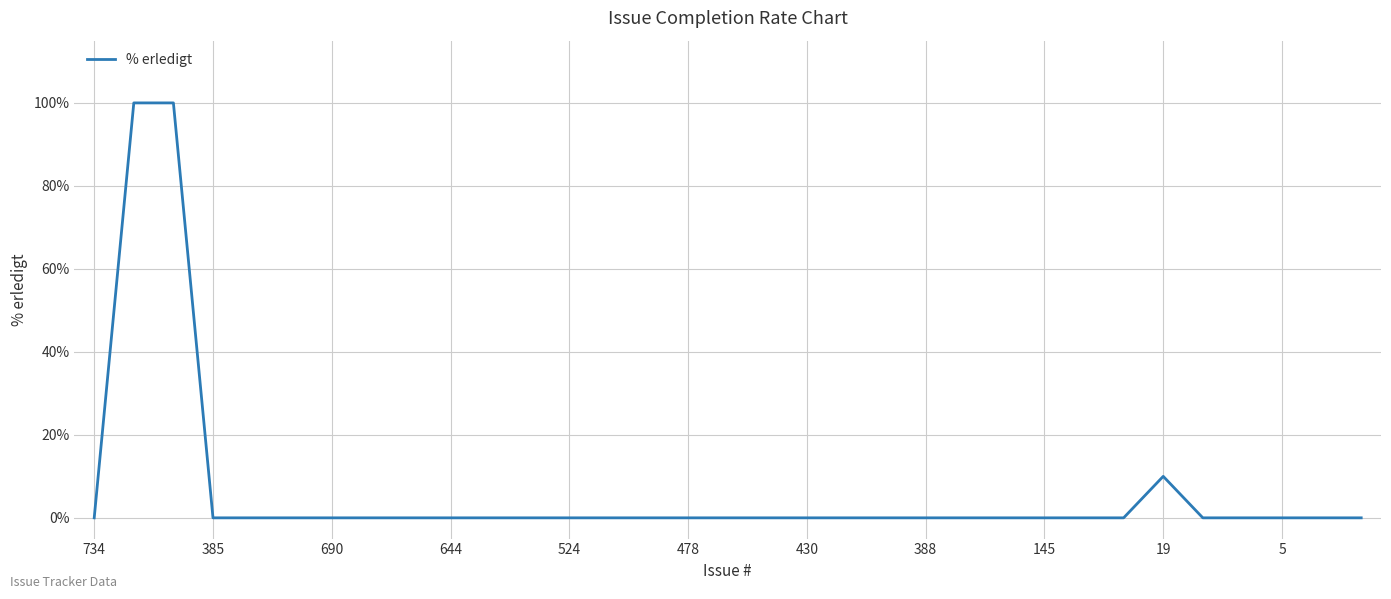

How many lines are shown in the chart?

1